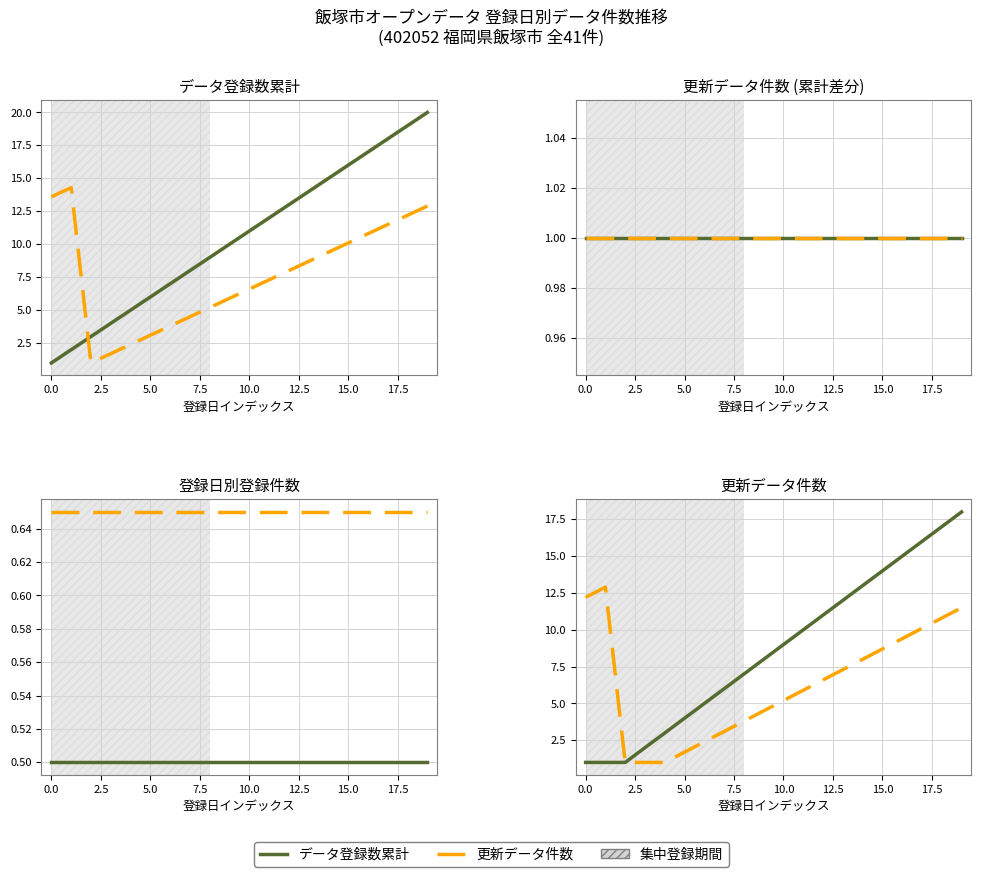

What position from the right is 16?

4